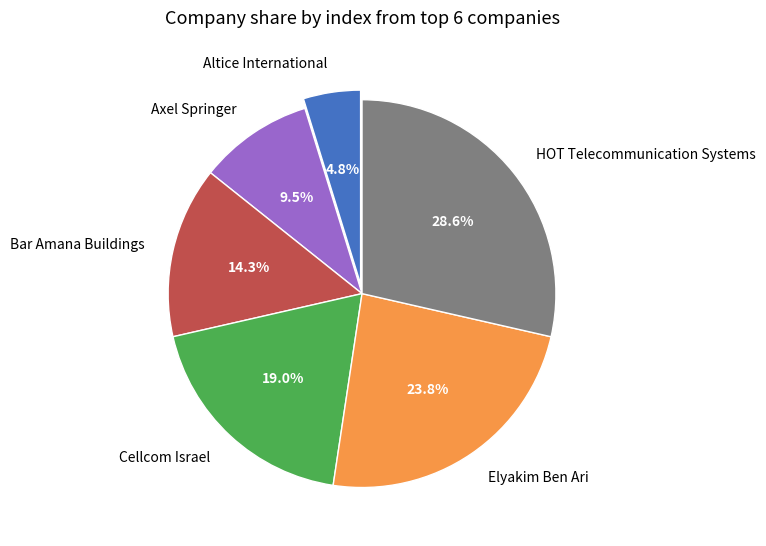

Does Cellcom Israel represent more than half of the total?

No